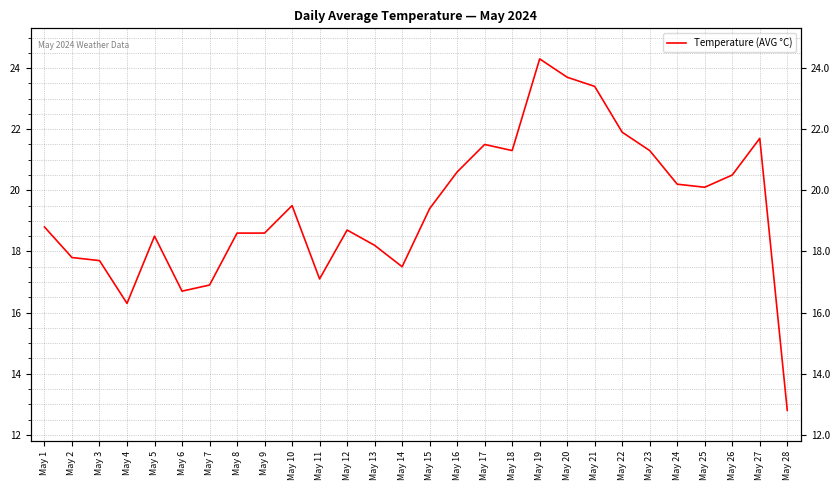

Rank the categories by value from lowest to highest.

May 28, May 4, May 6, May 7, May 11, May 14, May 3, May 2, May 13, May 5, May 8, May 9, May 12, May 1, May 15, May 10, May 25, May 24, May 26, May 16, May 18, May 23, May 17, May 27, May 22, May 21, May 20, May 19